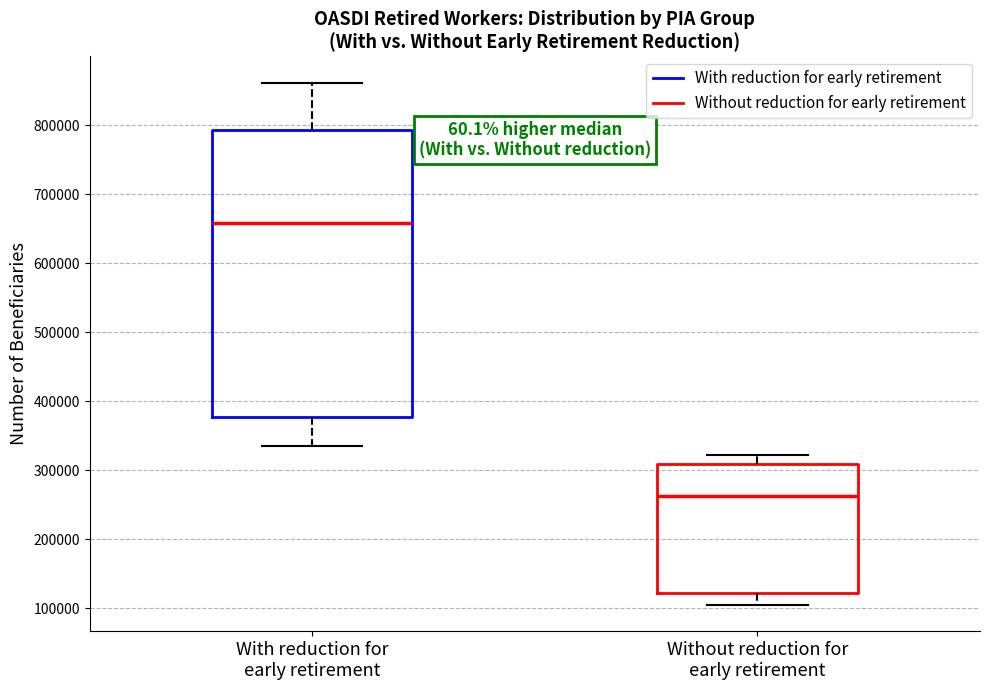

Reading left to right, read every box against the y-axis: the position of its median line, the range the box covers, and the ends of its whiskers. The values are not printed on the chart, so give them approximately, as read against the axis.

With reduction for early retirement: median 660000, box 380000 to 790000, whiskers 330000 to 860000
Without reduction for early retirement: median 260000, box 120000 to 310000, whiskers 100000 to 320000